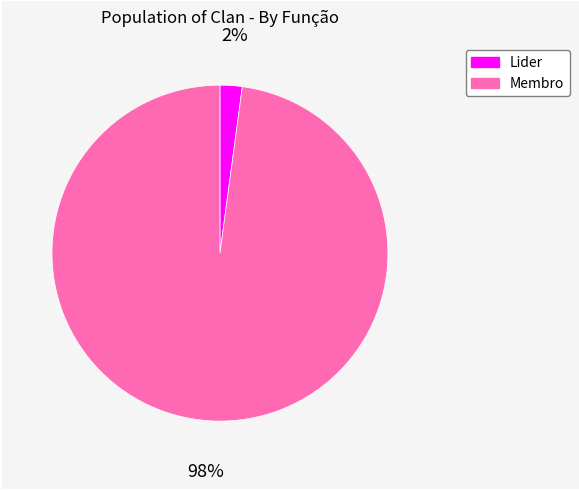

What percentage is the Membro slice, to the nearest percent?

98%